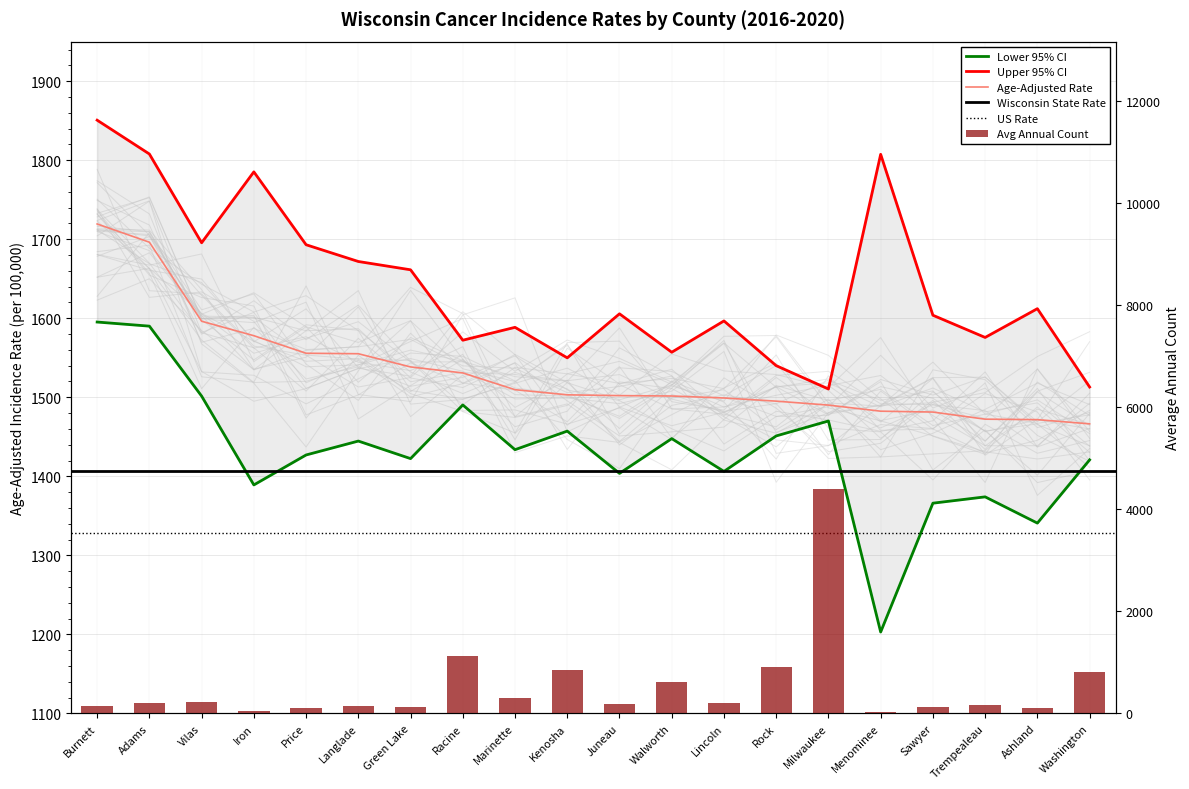

What is the average value of the Age-Adjusted Rate series?

1532.2